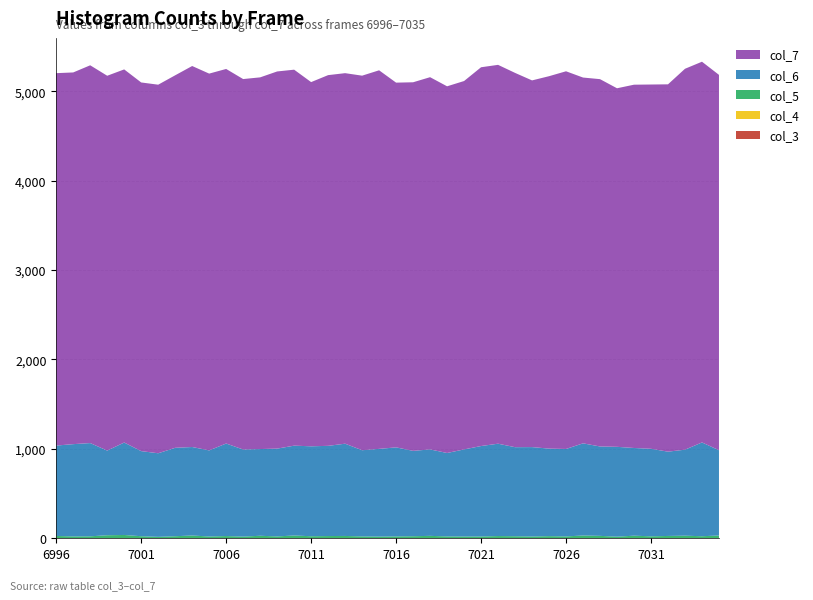

Reading left to right, list all the values displayed in this chart.

col_3: 0	0	0	0	0	0	0	0	0	0	0	0	0	0	0	0	0	0	0	0	0	0	0	0	0	0	0	0	0	0	0	0	0	0	0	0	0	0	0	0
col_4: 0	0	0	0	0	0	0	0	0	0	0	0	0	0	0	0	0	0	0	0	0	0	0	0	0	0	0	0	0	0	0	0	0	0	0	0	0	0	0	0
col_5: 26	21	22	34	37	23	16	23	31	20	25	19	28	21	31	23	25	26	21	19	21	23	27	21	20	20	25	23	20	24	21	31	27	18	29	22	26	29	23	31
col_6: 1011	1032	1043	947	1034	952	935	989	990	963	1035	974	970	982	1005	1006	1009	1032	964	981	996	955	967	933	974	1012	1033	996	1000	979	978	1031	1000	1005	981	979	943	962	1049	954
col_7: 4166	4158	4226	4193	4174	4124	4123	4167	4262	4215	4190	4144	4158	4219	4206	4074	4147	4145	4190	4235	4080	4123	4164	4102	4121	4237	4238	4187	4102	4166	4225	4092	4109	4011	4064	4075	4109	4261	4259	4199